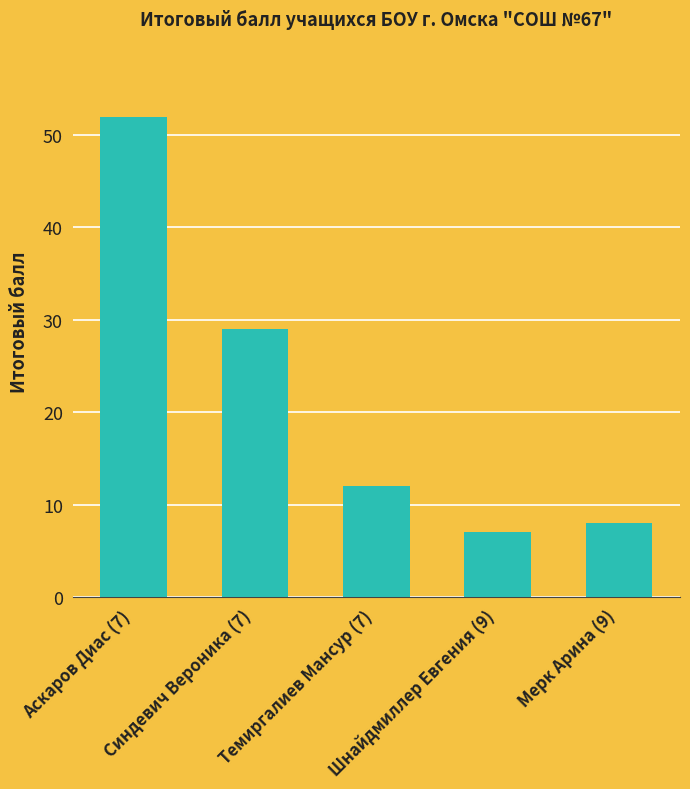

What position from the left is Мерк Арина (9)?

5